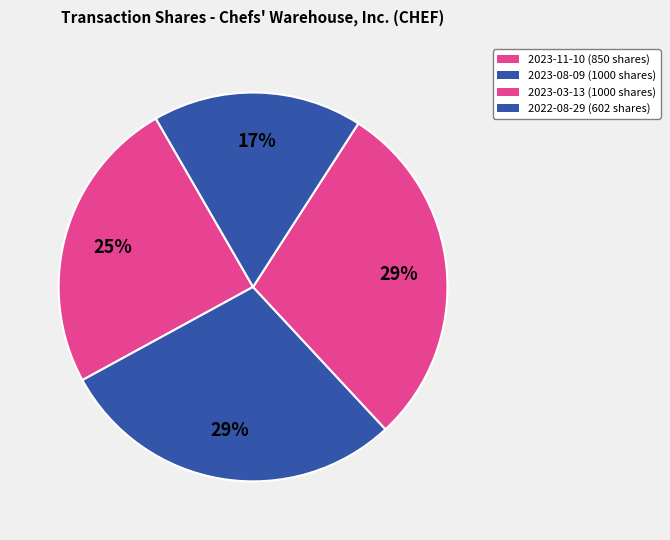

Is 2023-08-09 the majority of the pie?

No